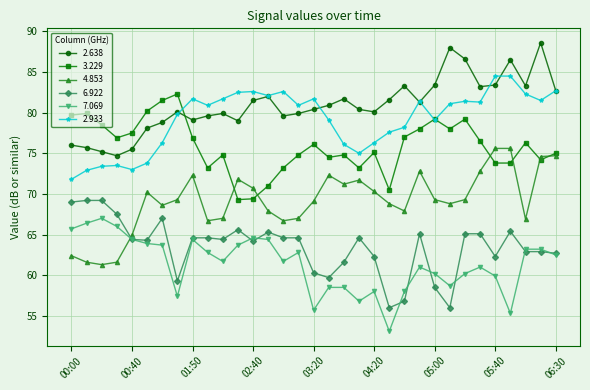

What is the value of the 7.069 point at the 26th from the left?

58.7